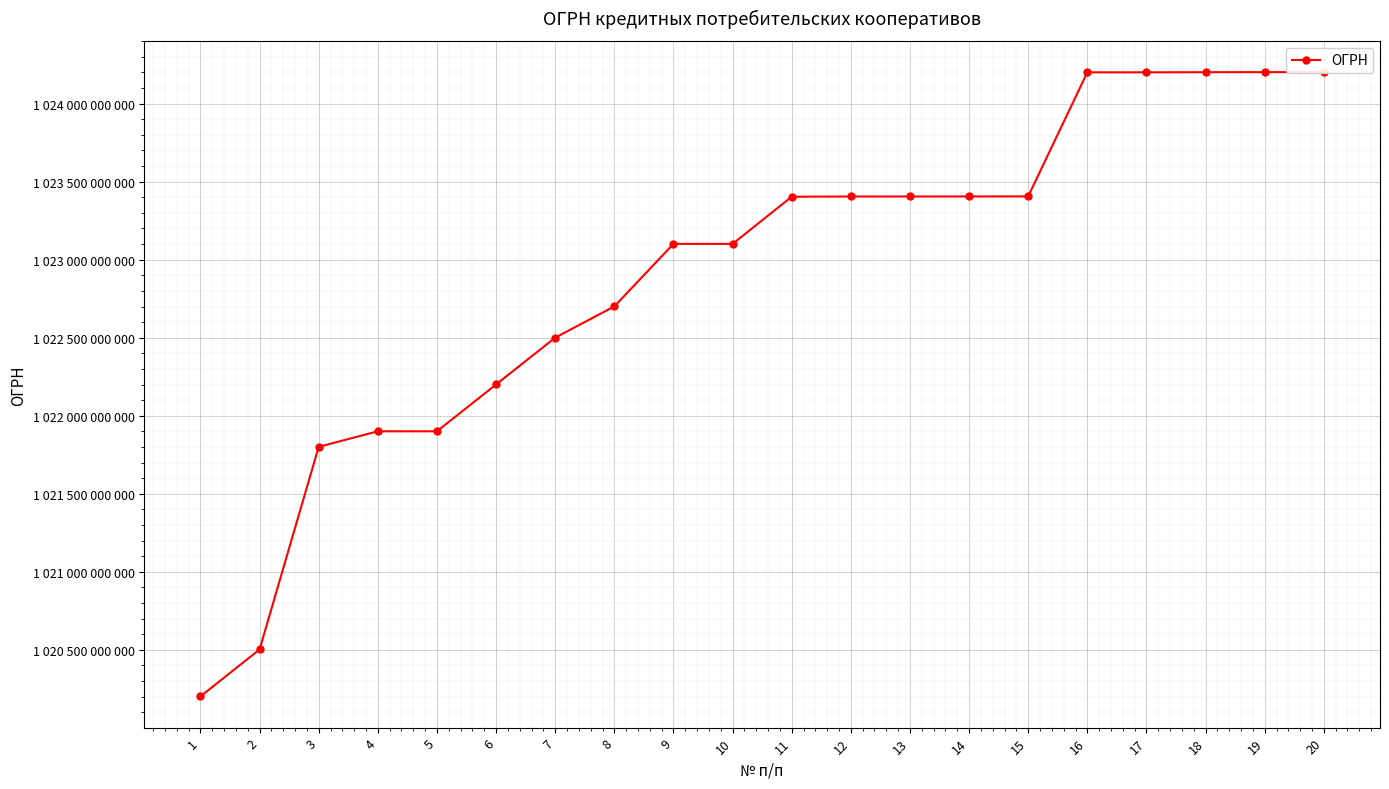

What is the difference between the maximum and minimum values?

3999911751